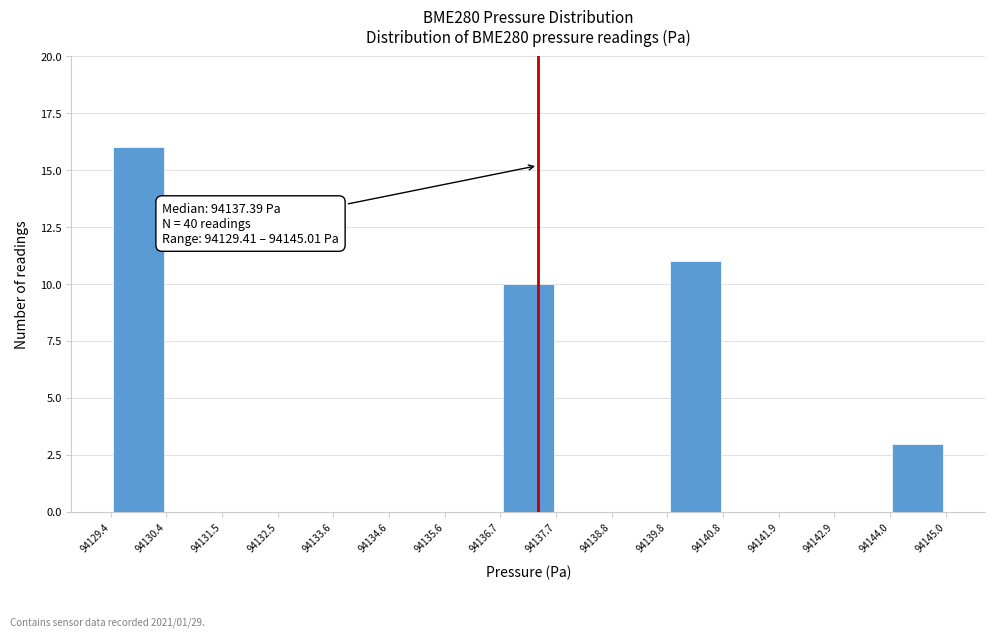

Over which range of the x-axis is the bar tallest?

94129.4 to 94130.4